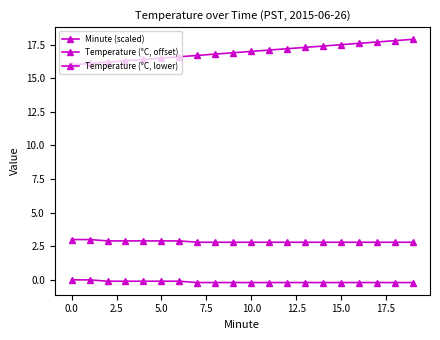

What is the difference between the maximum and second lowest values in the Temperature (°C, lower) series?

0.2